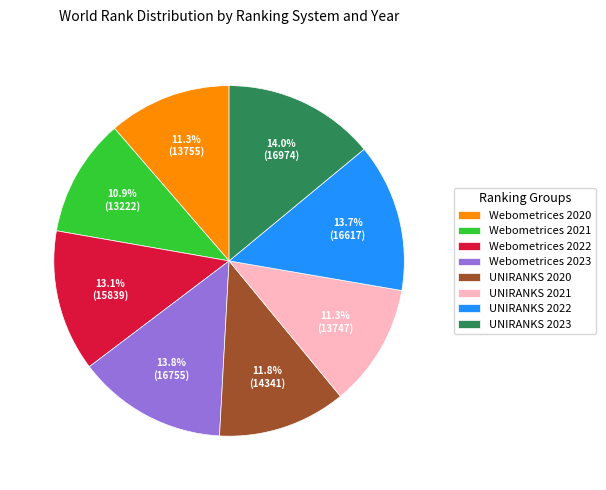

What is the ratio of the value at UNIRANKS 2023 to the value at UNIRANKS 2022?

1.0